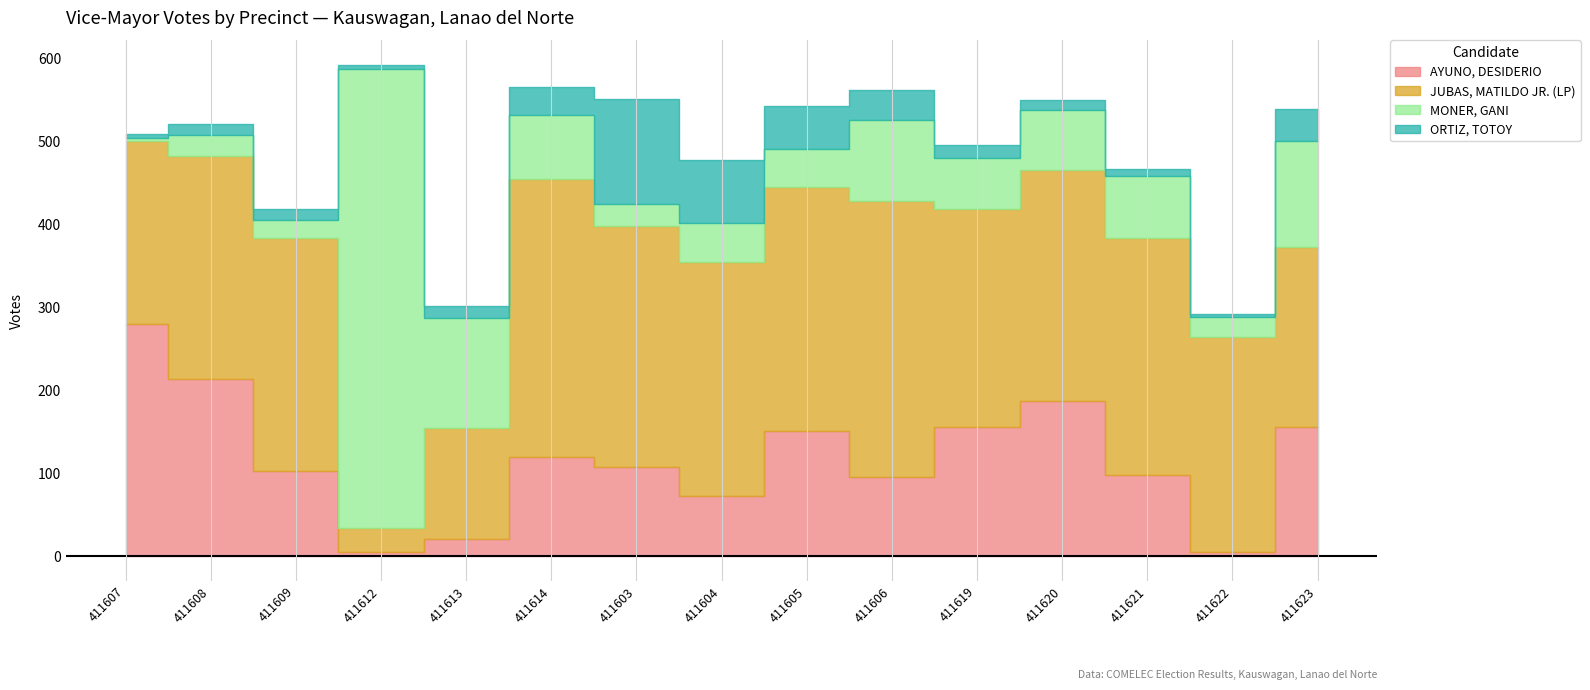

Which series ends up on top after the final intersection of MONER, GANI and JUBAS, MATILDO JR. (LP)?

JUBAS, MATILDO JR. (LP)